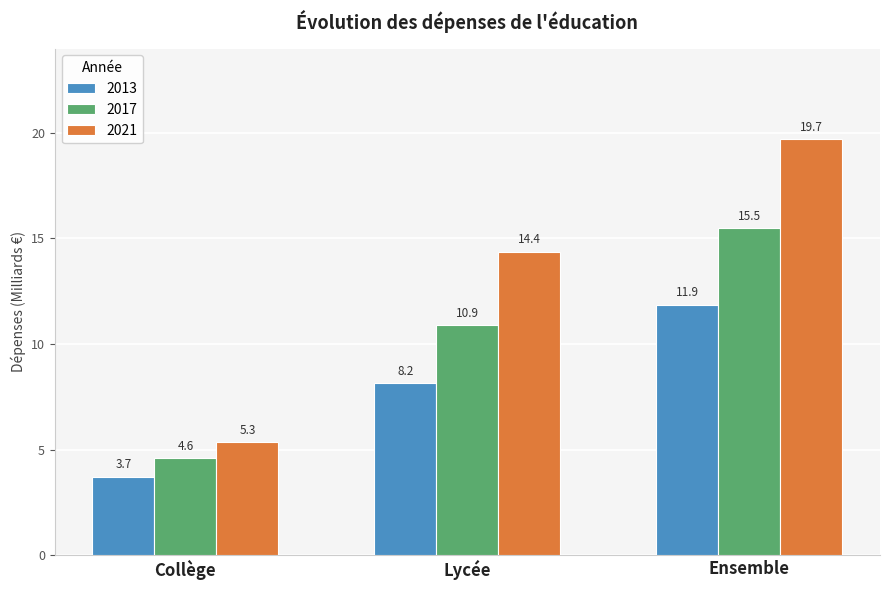

How many values in the 2021 series exceed 14?

2